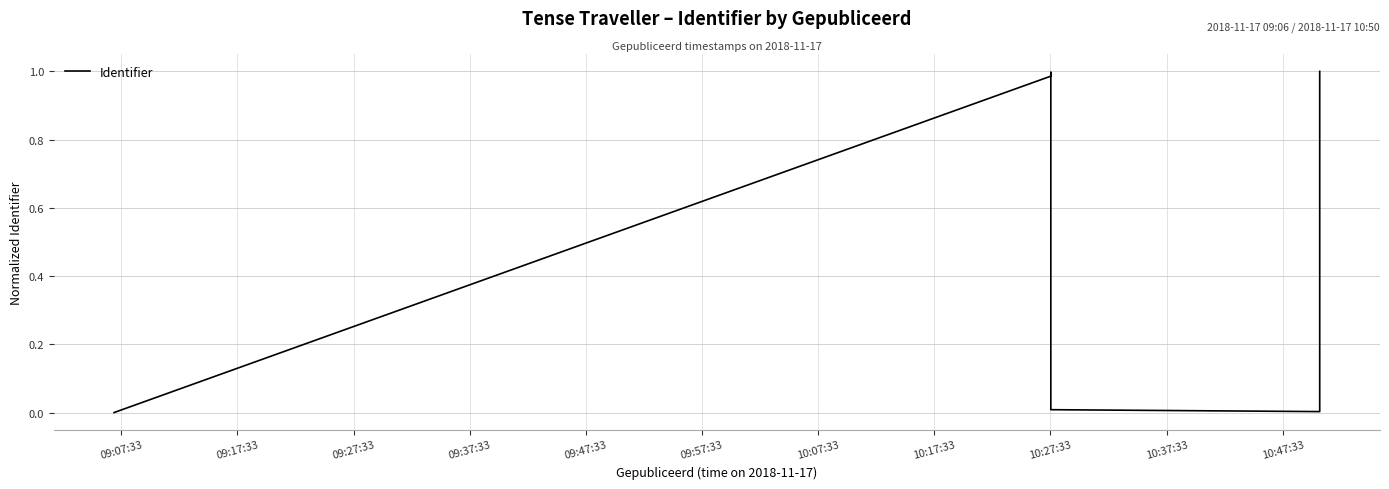

What is the greatest value displayed?

1.0